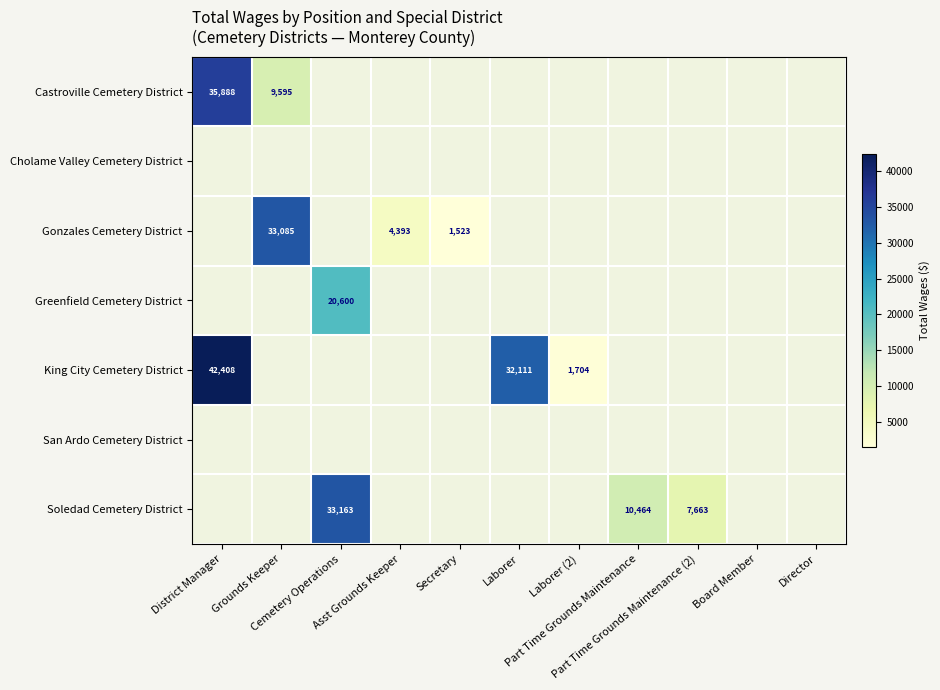

Which series has the largest total across all categories?

King City Cemetery District